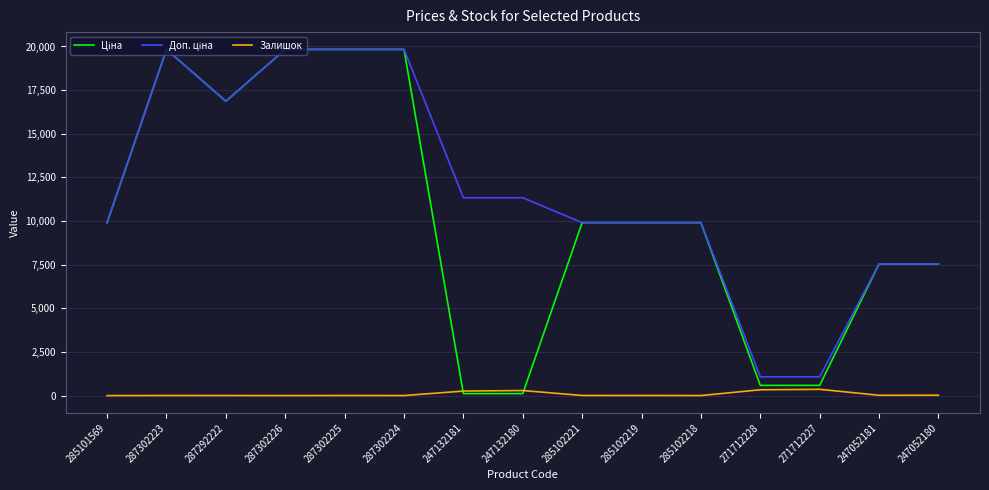

The value of Залишок at 285101569 is 0.0. True or false?

True